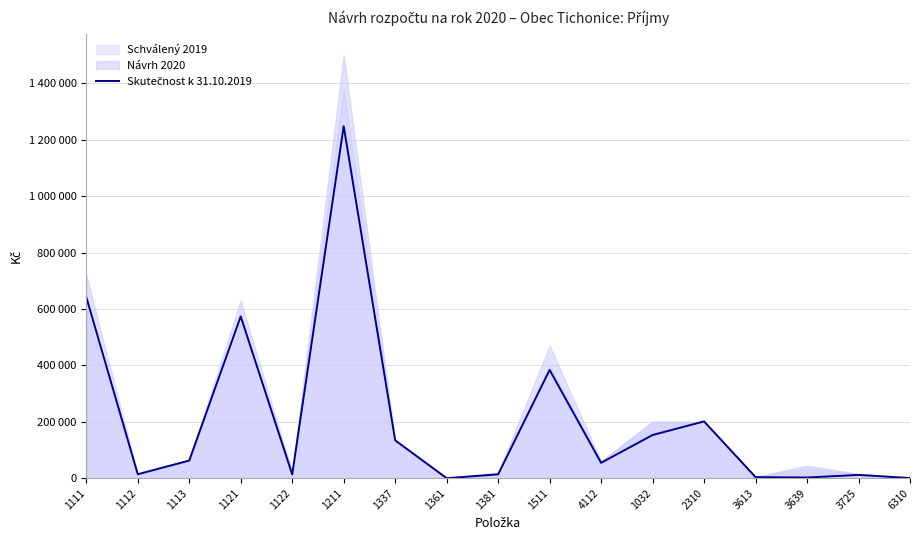

True or false: the data shows 263621.4 at 1111.

False